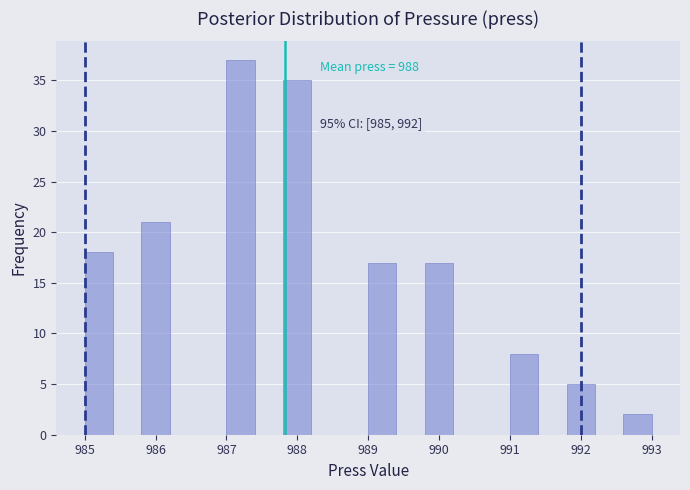

Which range on the x-axis has the tallest bar?

987.0 to 987.4